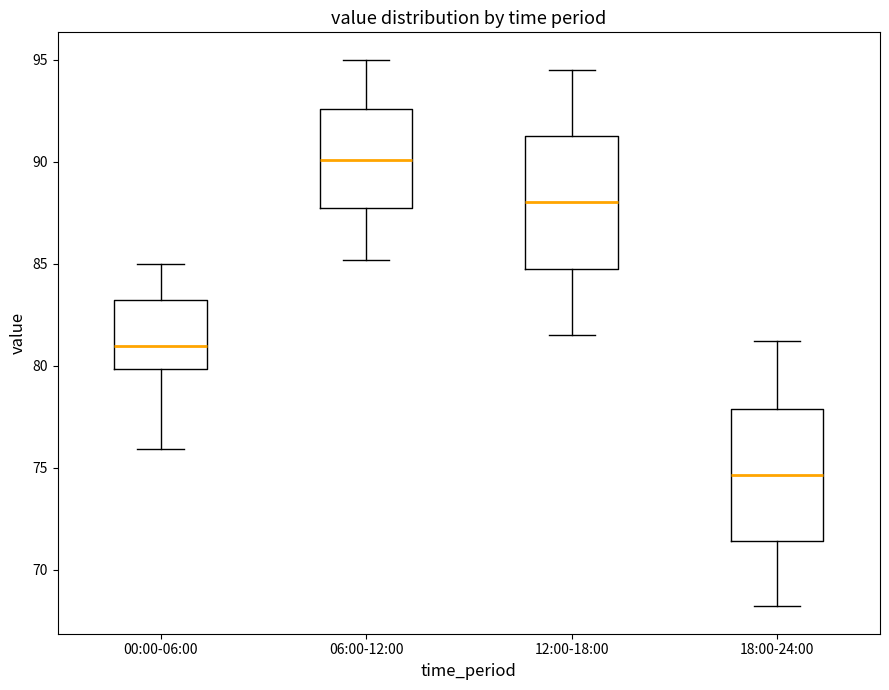

Reading left to right, read every box against the y-axis: the position of its median line, the range the box covers, and the ends of its whiskers. The values are not printed on the chart, so give them approximately, as read against the axis.

00:00-06:00: median 81.0, box 80.0 to 83.0, whiskers 76.0 to 85.0
06:00-12:00: median 90.0, box 87.5 to 92.5, whiskers 85.0 to 95.0
12:00-18:00: median 88.0, box 84.5 to 91.5, whiskers 81.5 to 94.5
18:00-24:00: median 74.5, box 71.5 to 78.0, whiskers 68.0 to 81.0